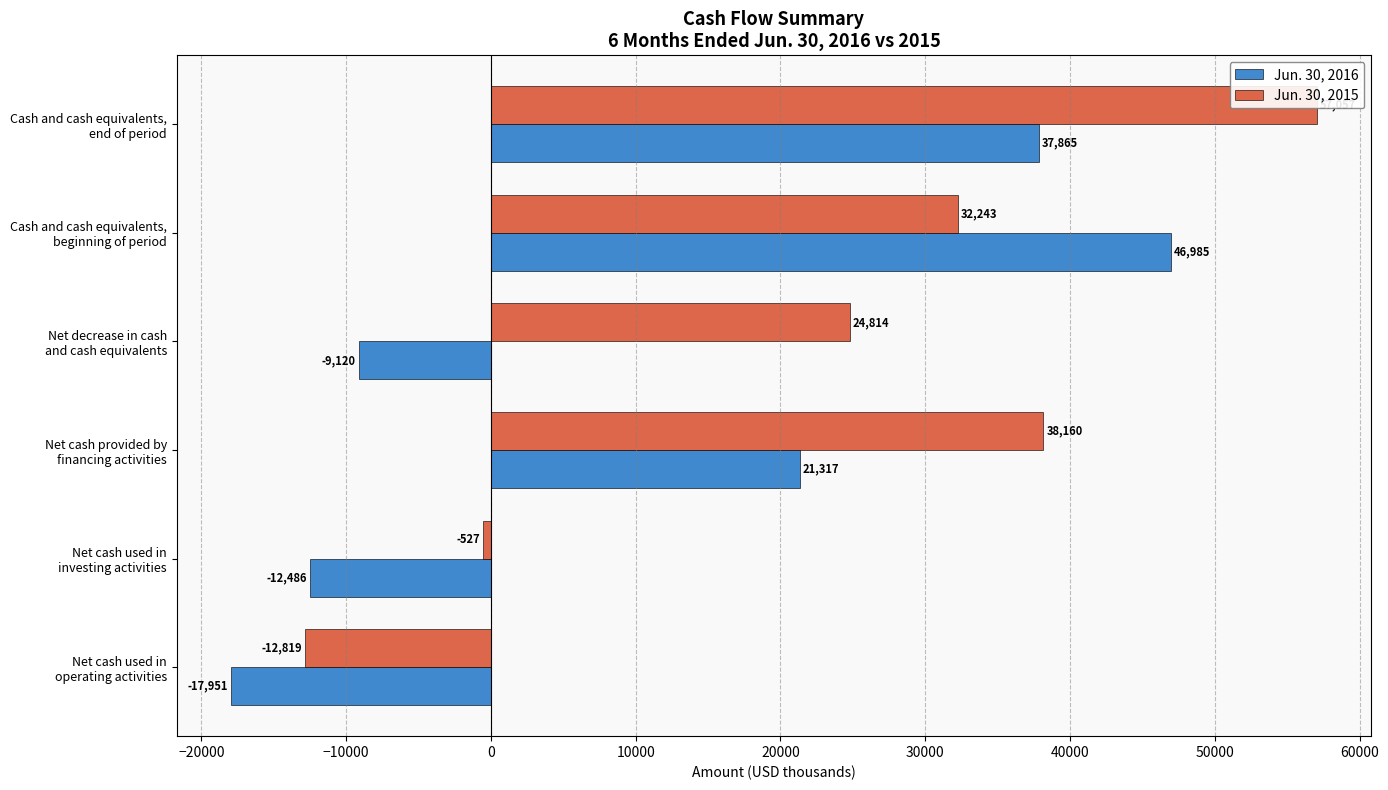

True or false: Jun. 30, 2016 has a value of -4238 at Net cash used in operating activities.

False